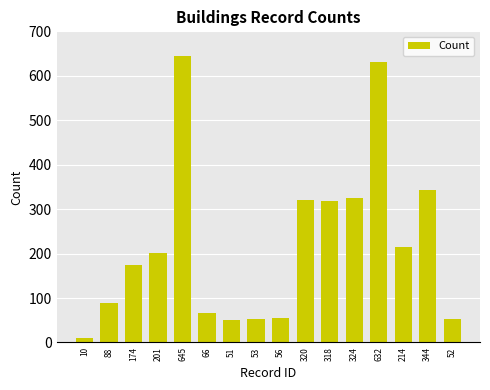

What is the label of the 1st bar from the right?

52